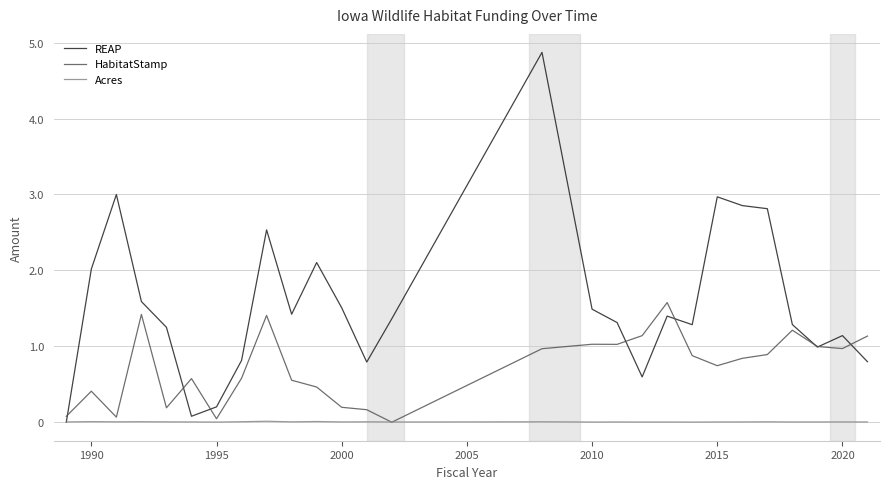

What are all the series names shown in the legend?

REAP, HabitatStamp, Acres